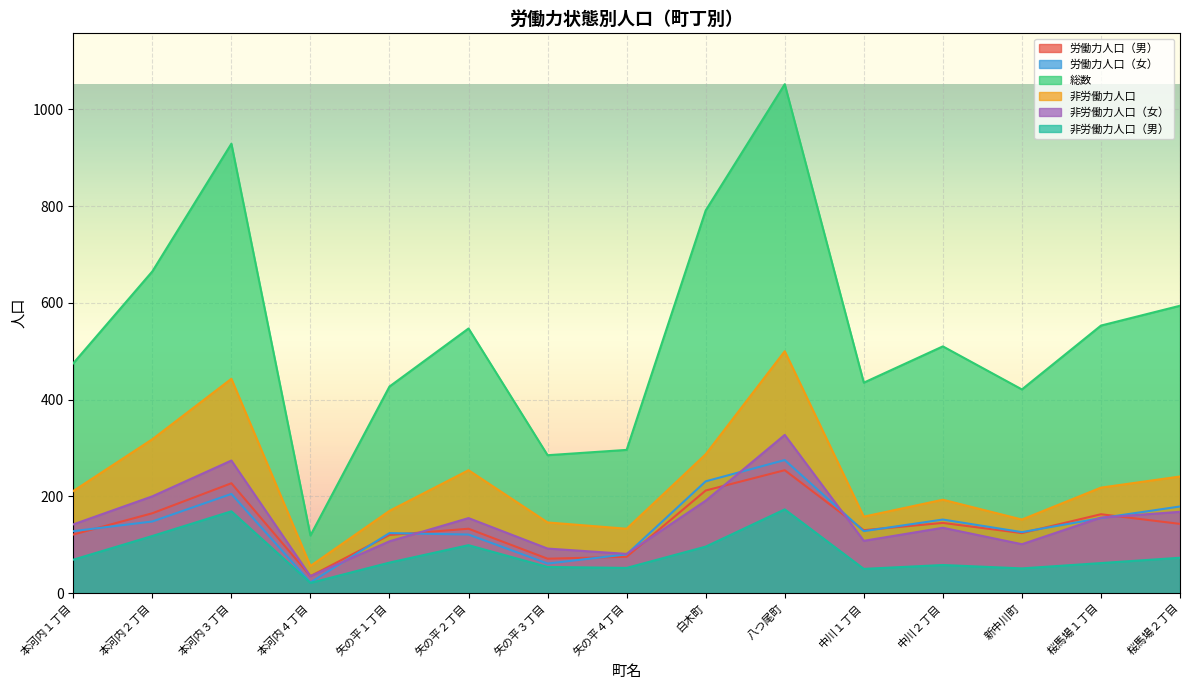

The 総数 series shows 285 at 矢の平３丁目. True or false?

True